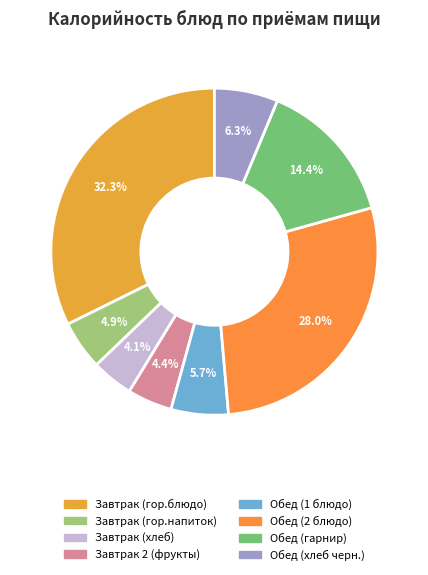

How many segments does this pie chart have?

8